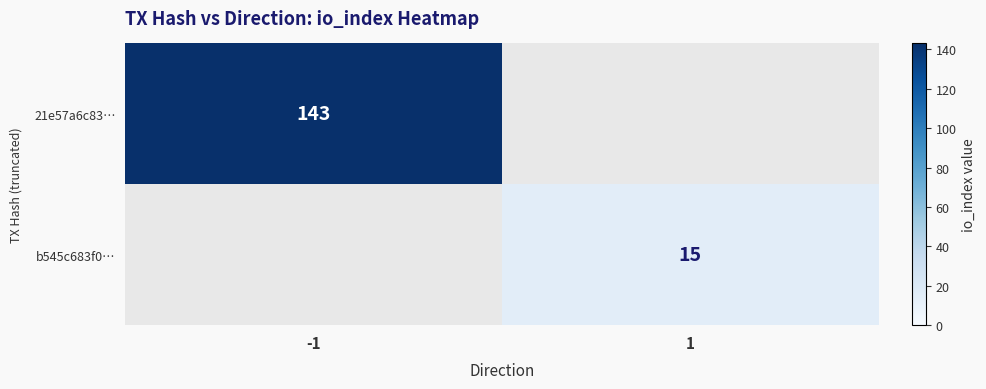

Between 1 and -1, which is larger?

-1